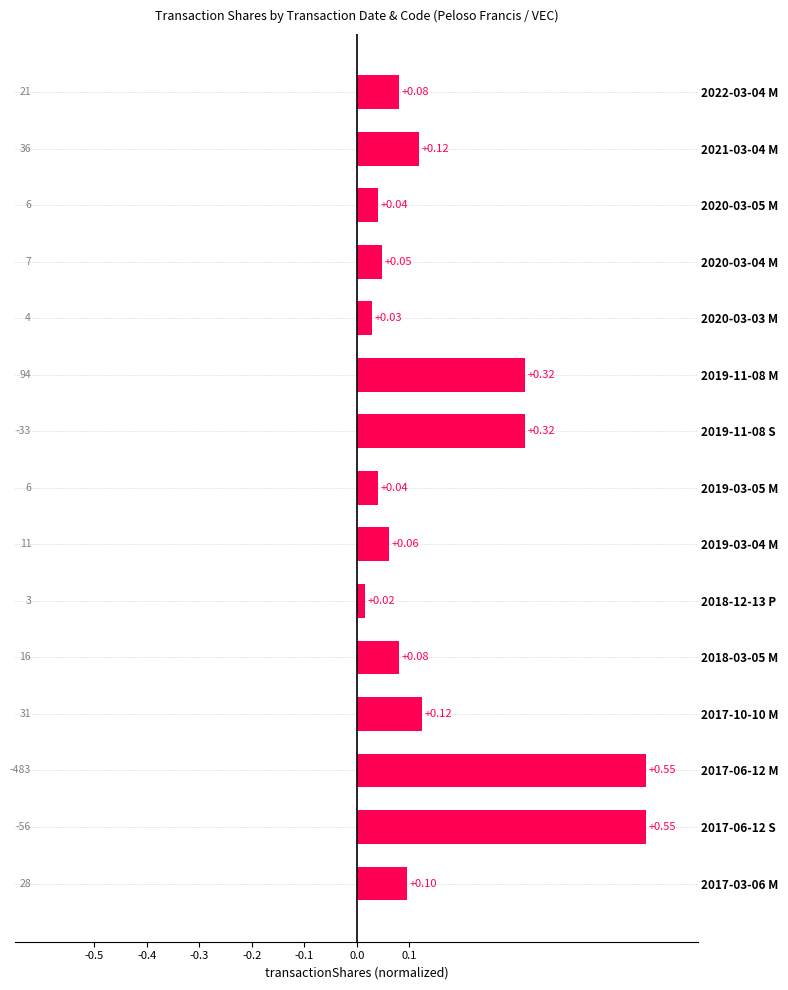

Between 2018-03-05 M and 2018-12-13 P, which is larger?

2018-03-05 M